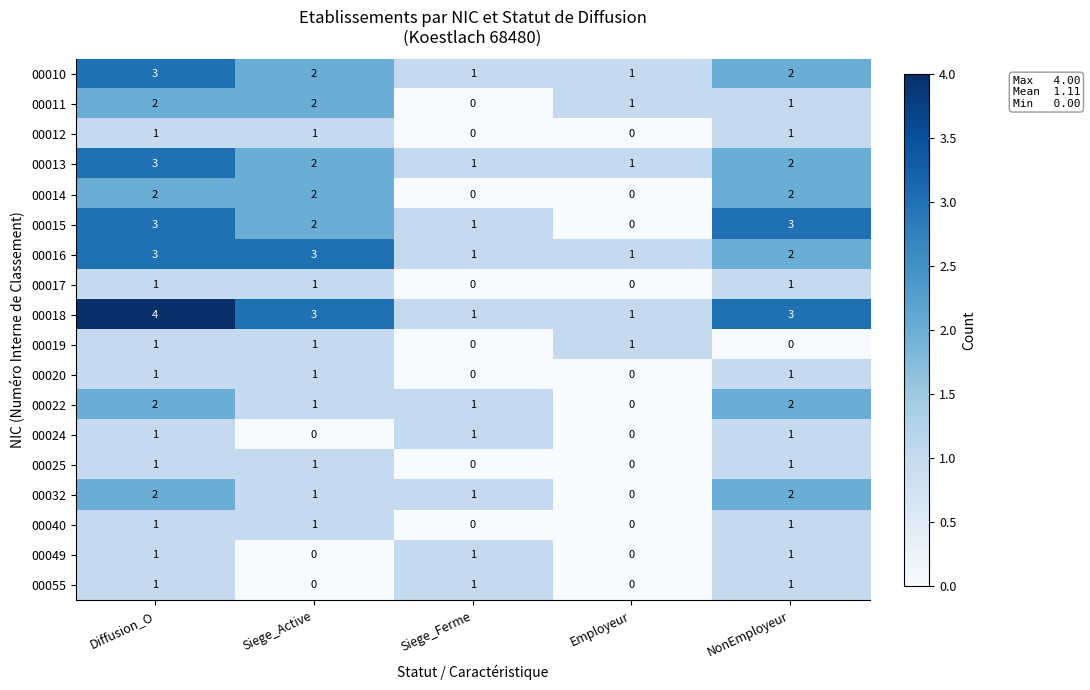

At which category does the chart reach its peak across all series?

Diffusion_O